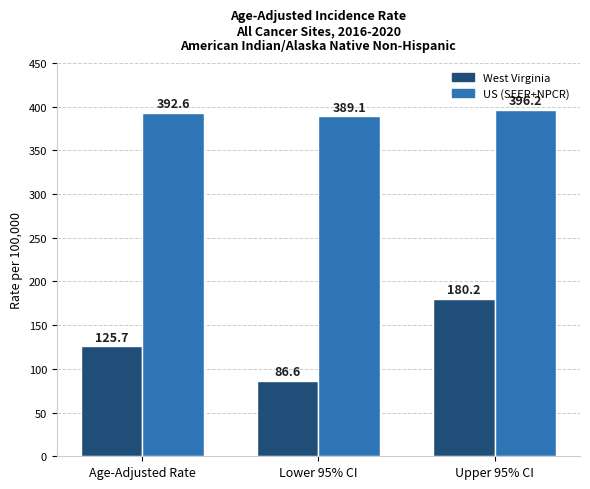

At which label does West Virginia reach its peak?

Upper 95% CI